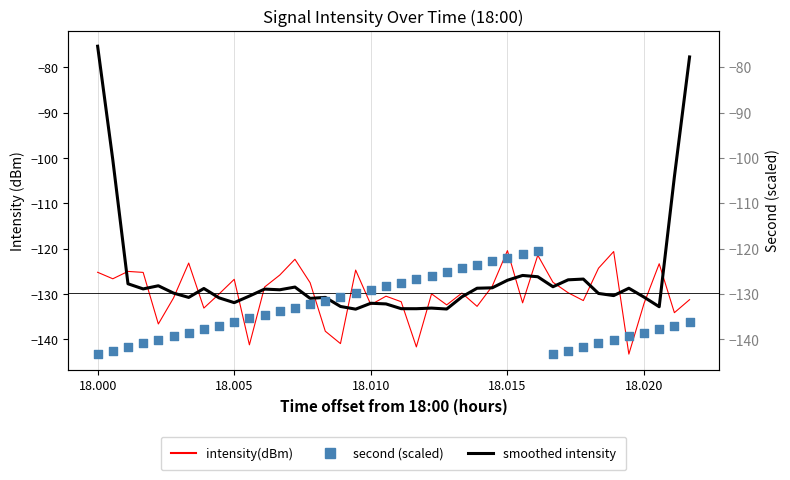

What are all the series names shown in the legend?

intensity(dBm), smoothed intensity, second (scaled)